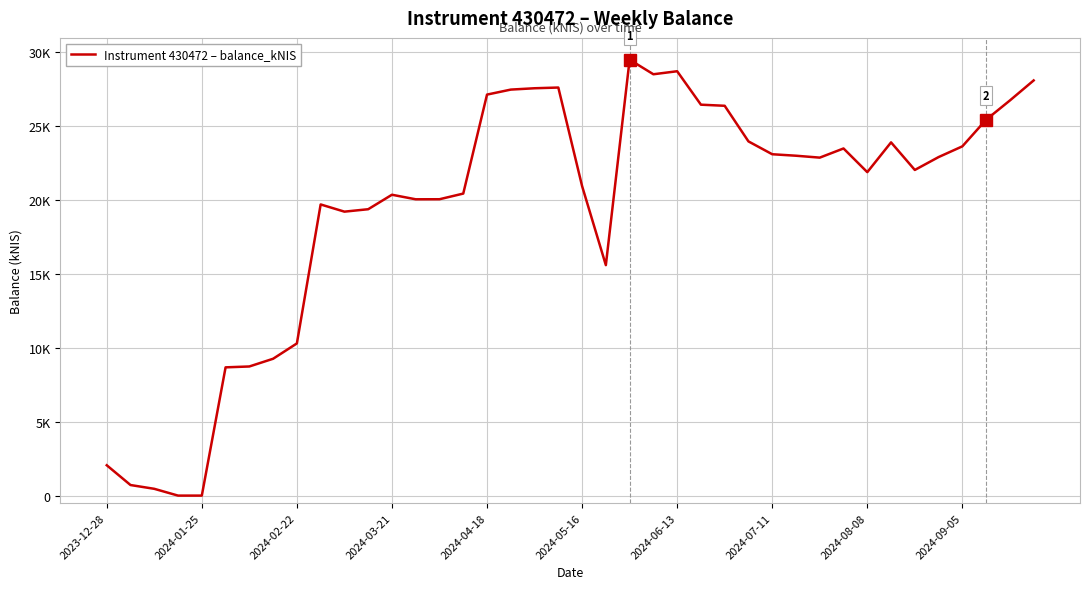

How many interior local peaks (higher than both neighbors) does the data have?

7